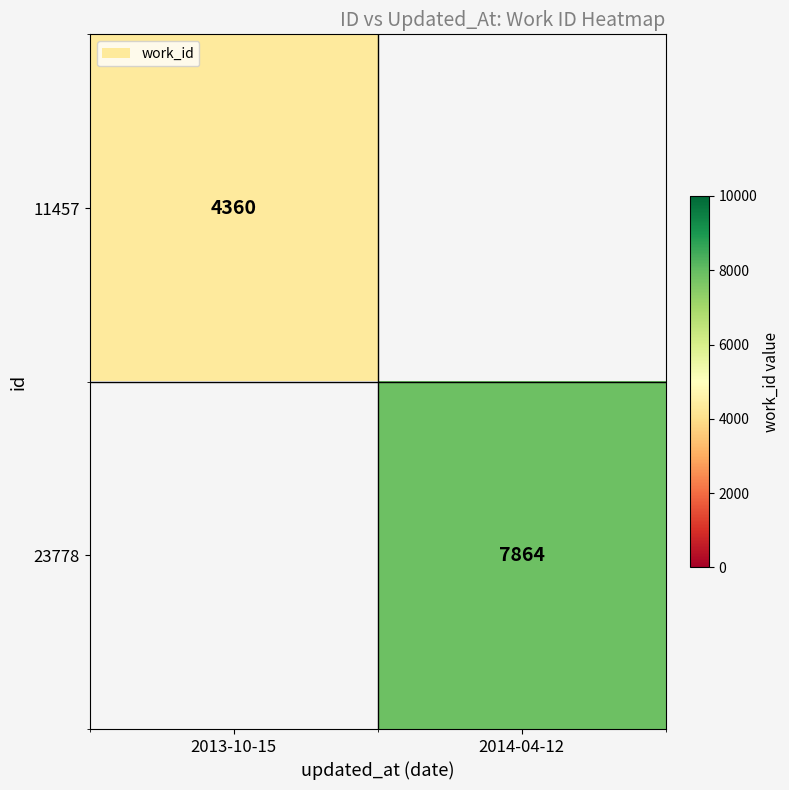

At which category does the chart reach its minimum across all series?

2013-10-15